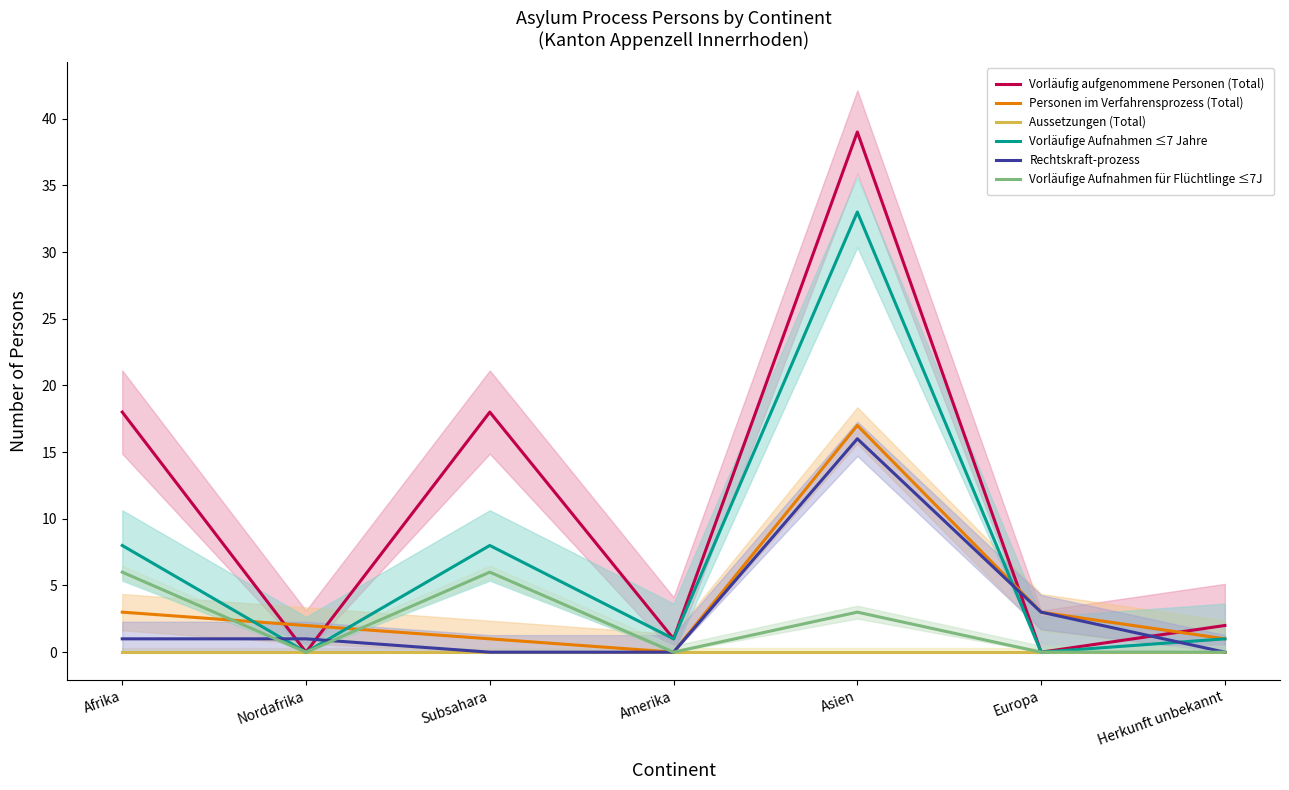

Rank the series at Subsahara from lowest to highest value.

Aussetzungen (Total), Rechtskraft-prozess, Personen im Verfahrensprozess (Total), Vorläufige Aufnahmen für Flüchtlinge ≤7J, Vorläufige Aufnahmen ≤7 Jahre, Vorläufig aufgenommene Personen (Total)